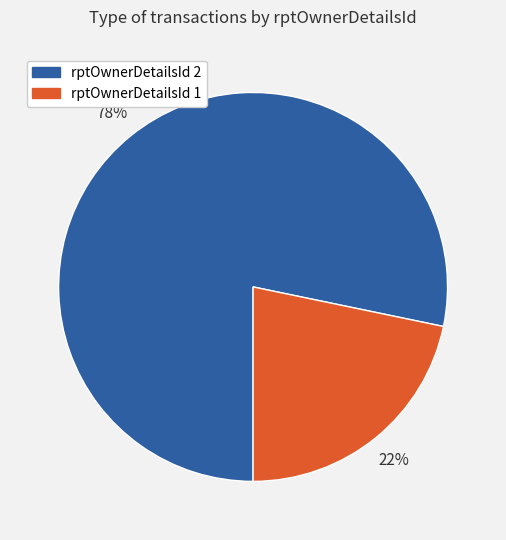

Is the sum of rptOwnerDetailsId 2 and rptOwnerDetailsId 1 greater than half?

Yes